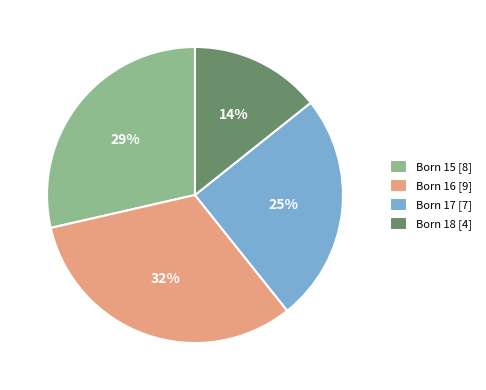

Is Born 15 [8] the majority of the pie?

No